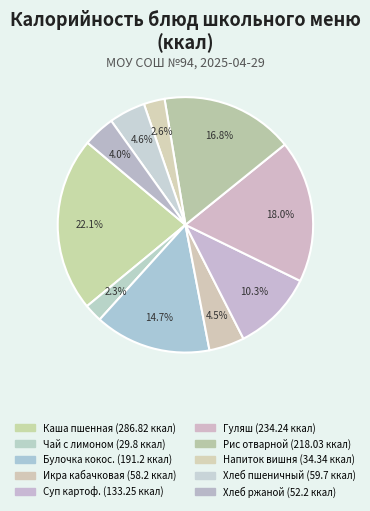

Count the number of slices in the pie.

10